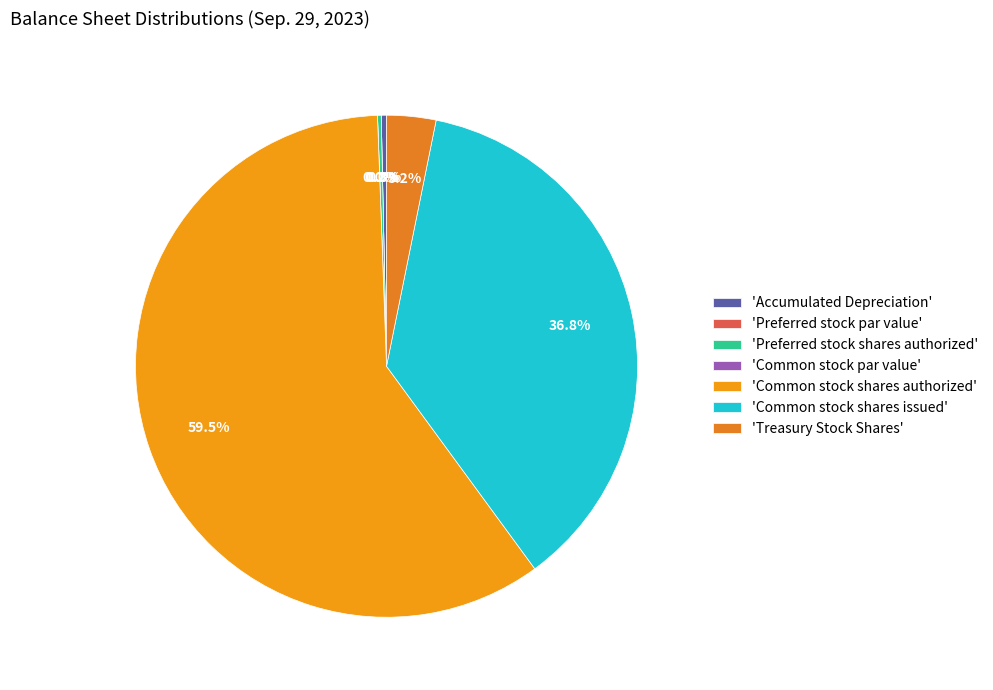

Between Treasury Stock Shares and Accumulated Depreciation, which is larger?

Treasury Stock Shares